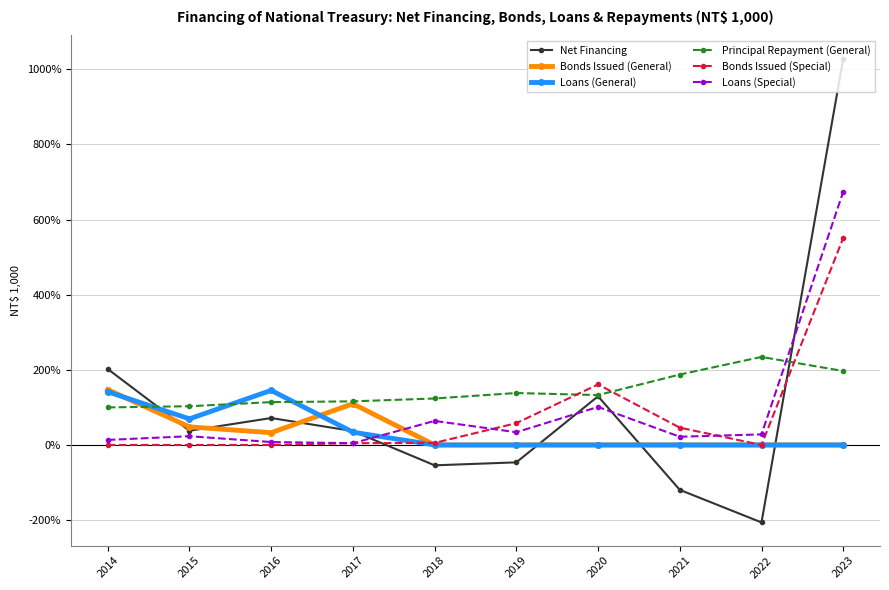

Does the chart have visible grid lines?

Yes